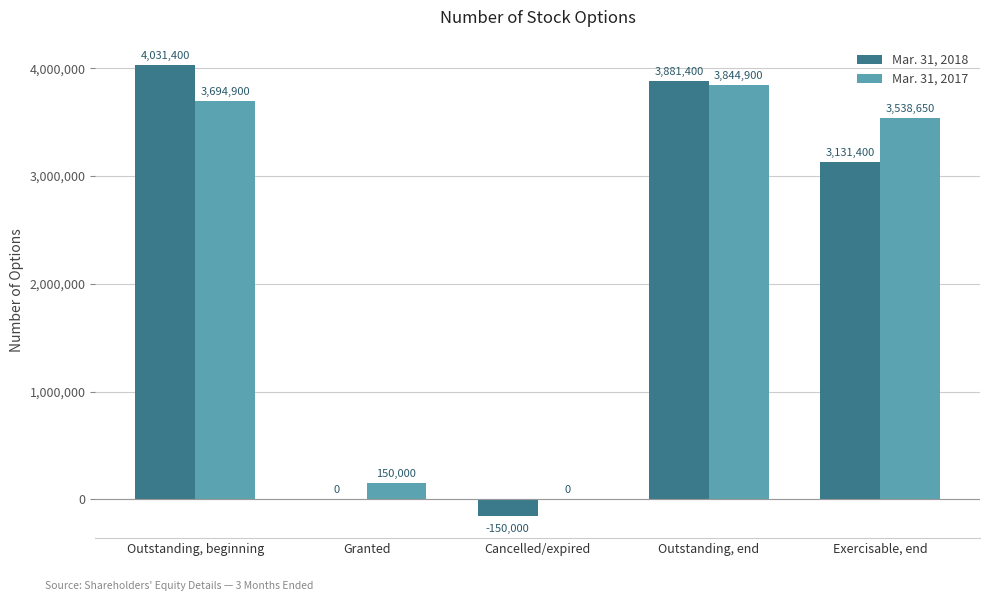

Which series changed the most between Outstanding, beginning and Granted?

Mar. 31, 2018